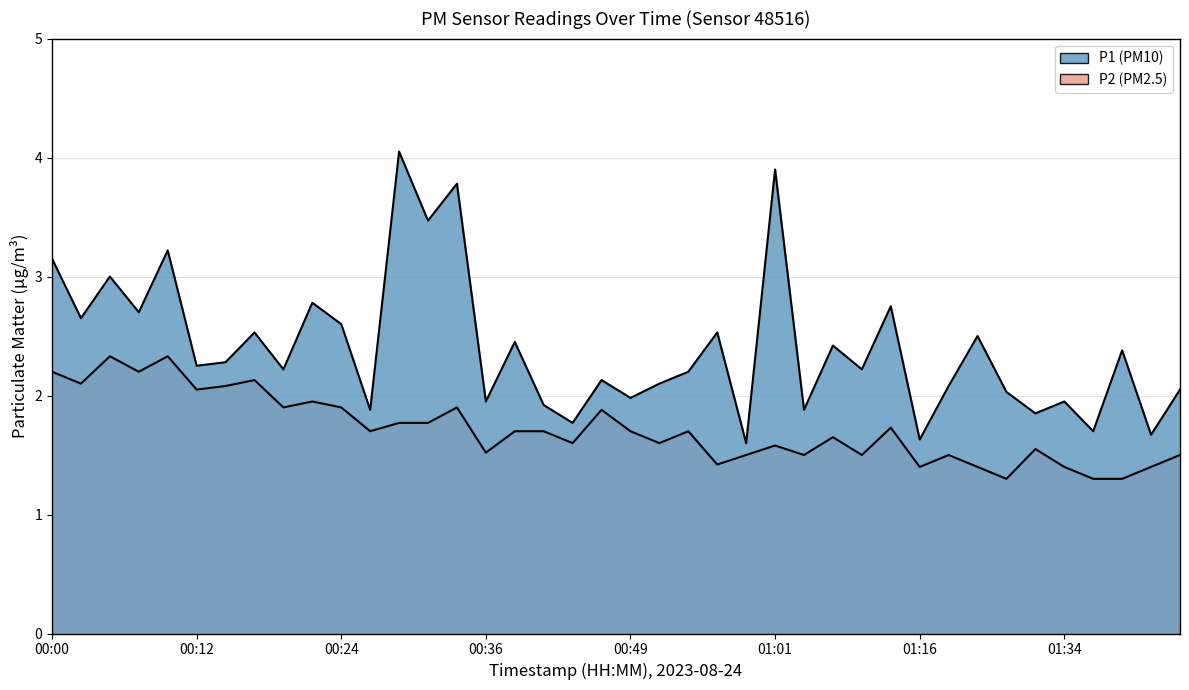

At which label does P2 reach its minimum?

01:29